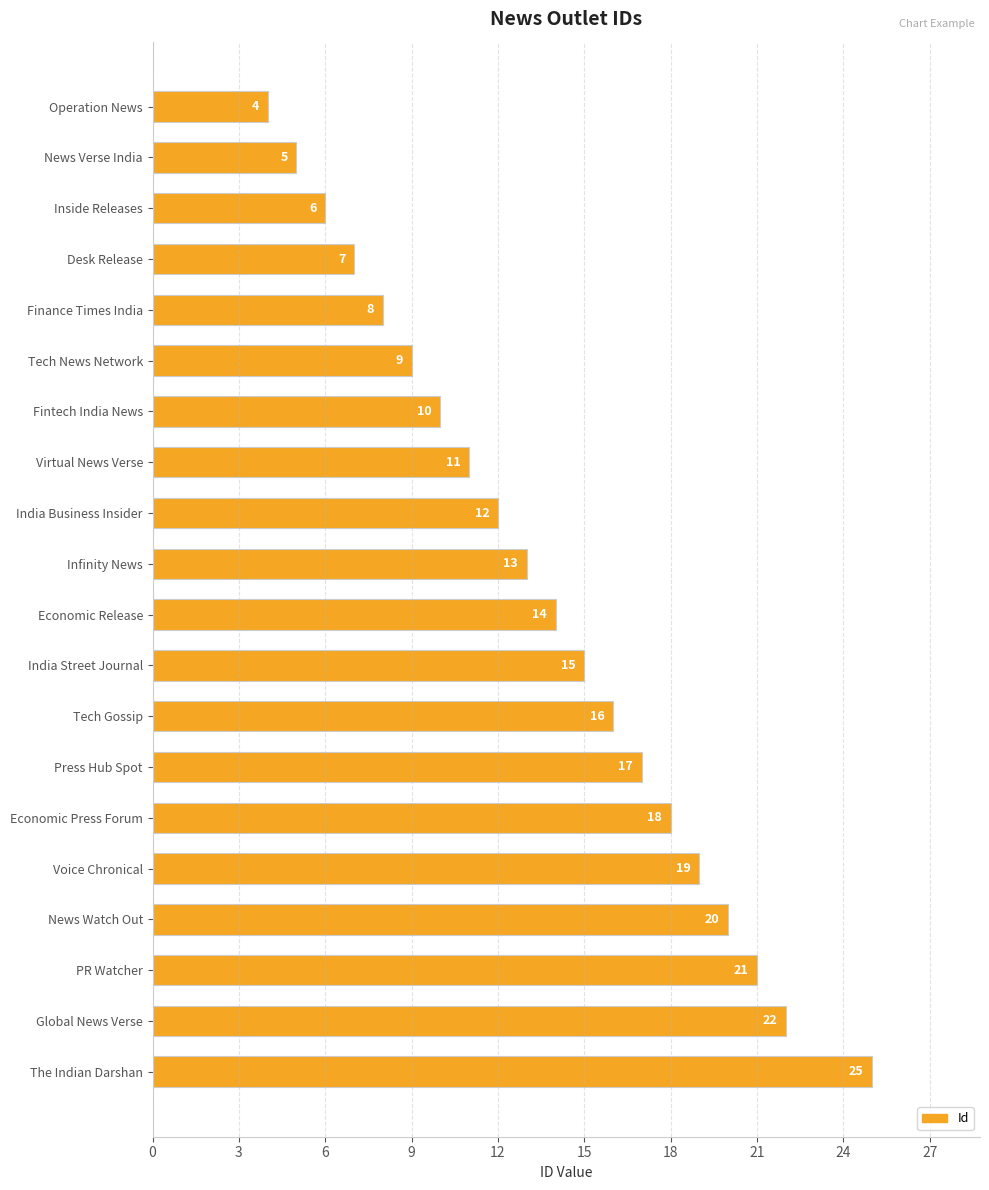

Approximately how many times larger is the value at Virtual News Verse compared to The Indian Darshan?

0.4